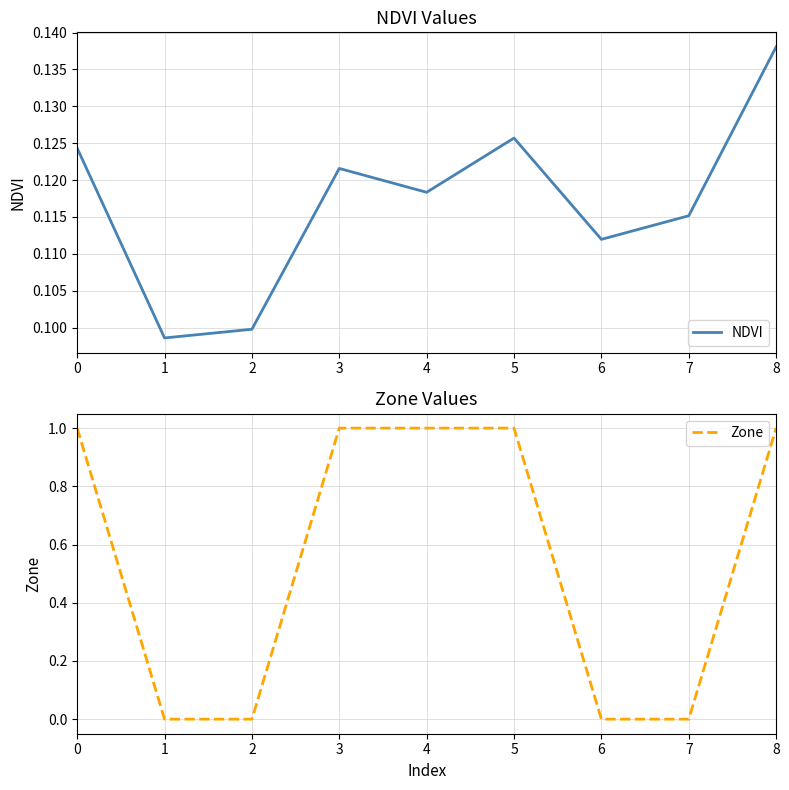

Rank the series by their average value, from lowest to highest.

NDVI, Zone